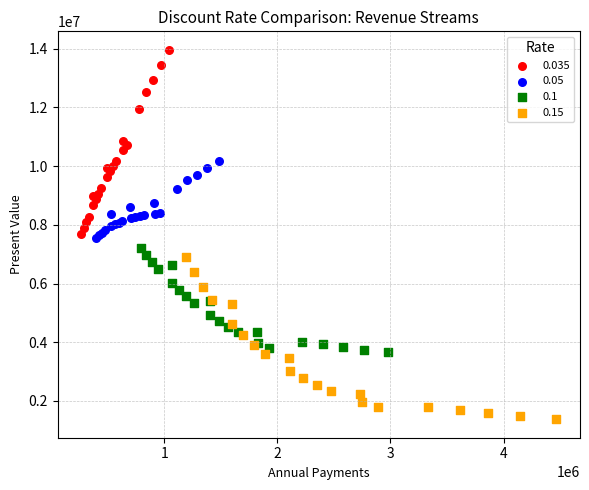

Which series reaches the minimum Y coordinate?

0.15